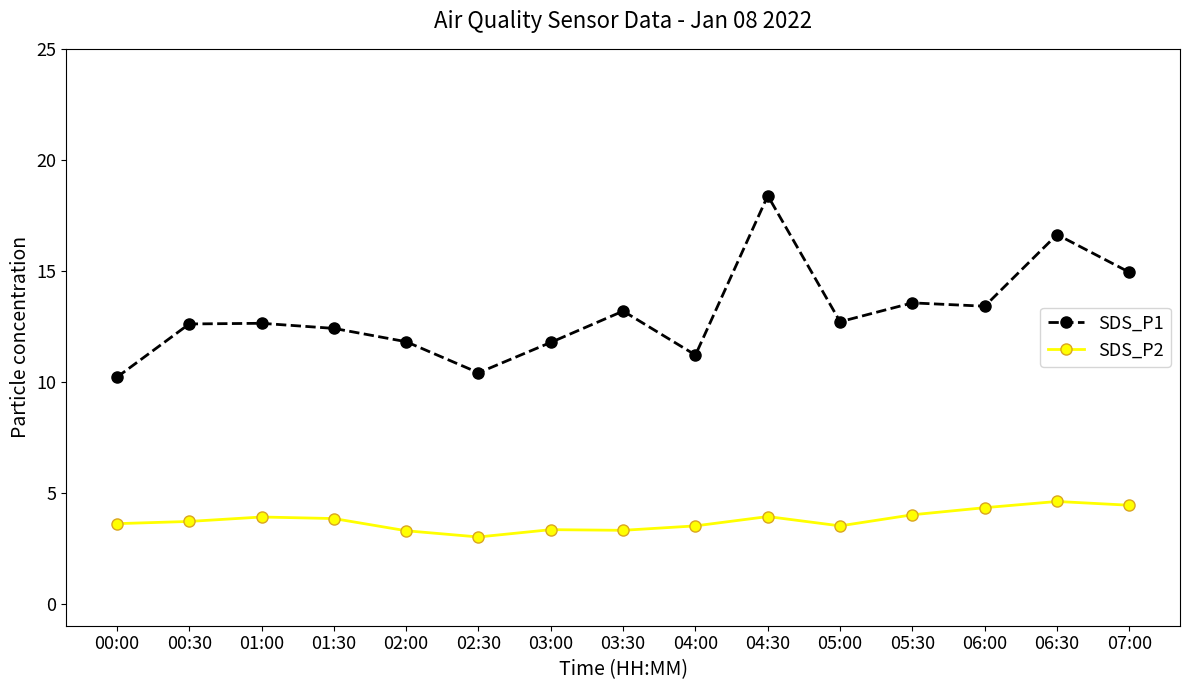

What position from the left is 02:30?

6